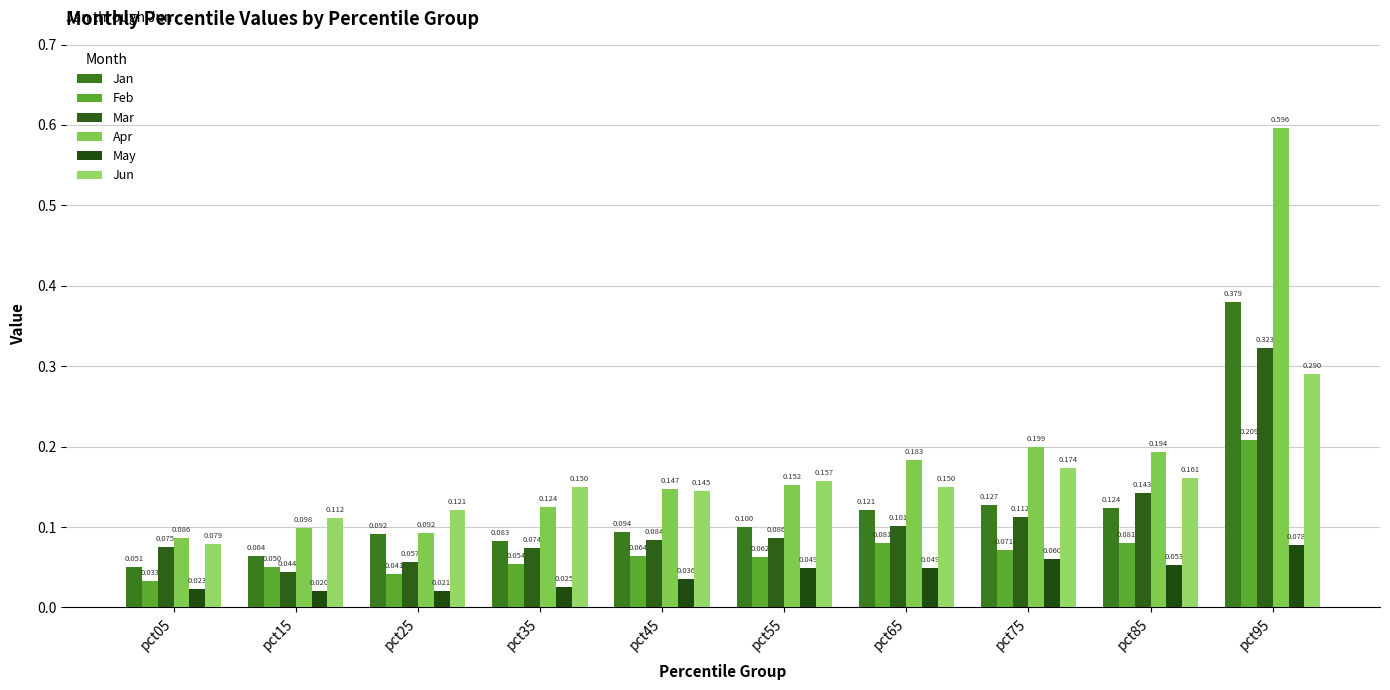

What is the maximum value for May?

0.1